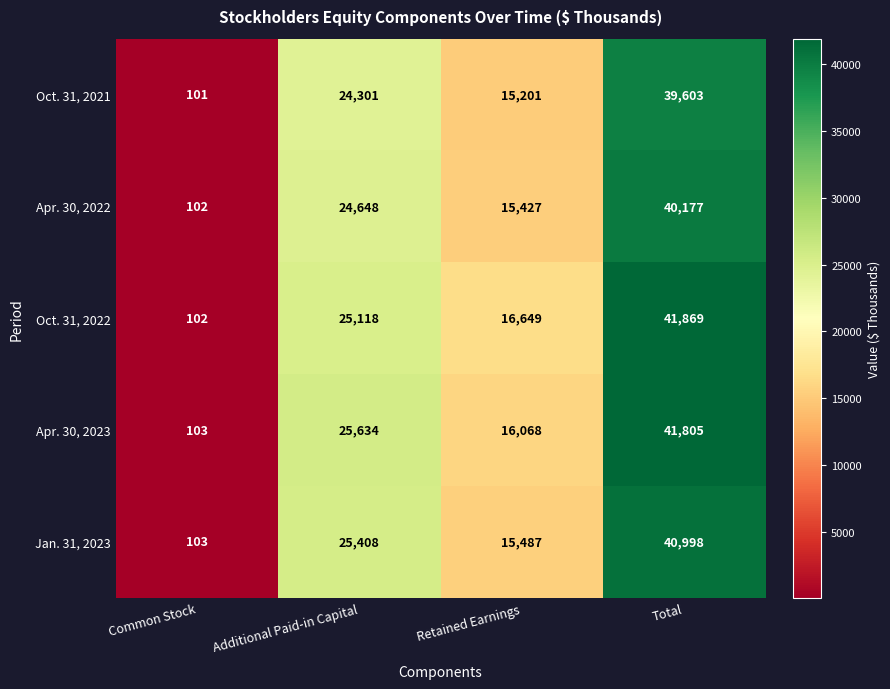

Rank the series by their maximum value, from highest to lowest.

Oct. 31, 2022, Apr. 30, 2023, Jan. 31, 2023, Apr. 30, 2022, Oct. 31, 2021